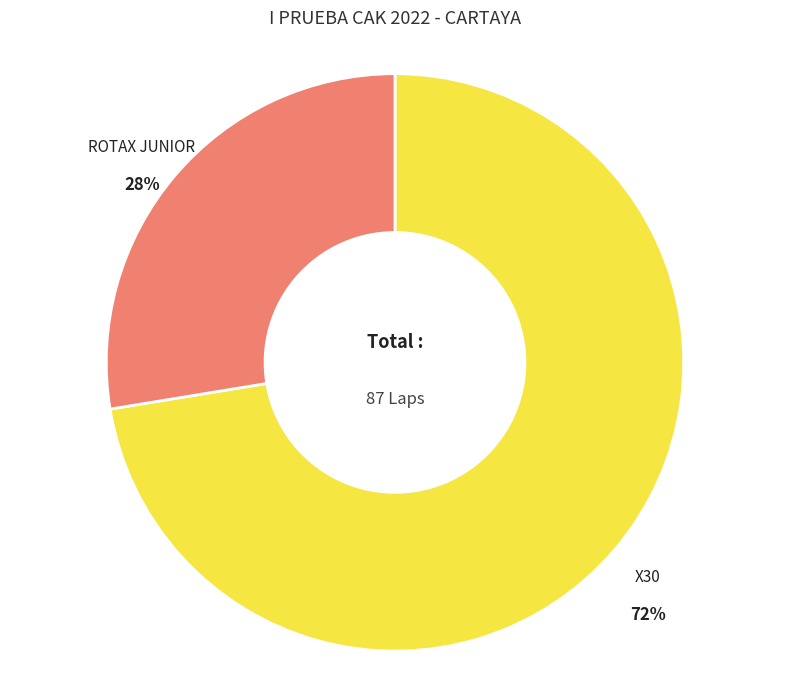

To the nearest percent, what portion does ROTAX JUNIOR represent?

28%